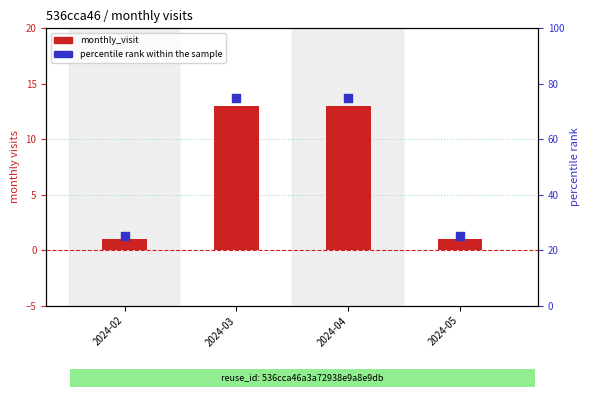

What are all the series names shown in the legend?

monthly_visit, percentile rank within the sample